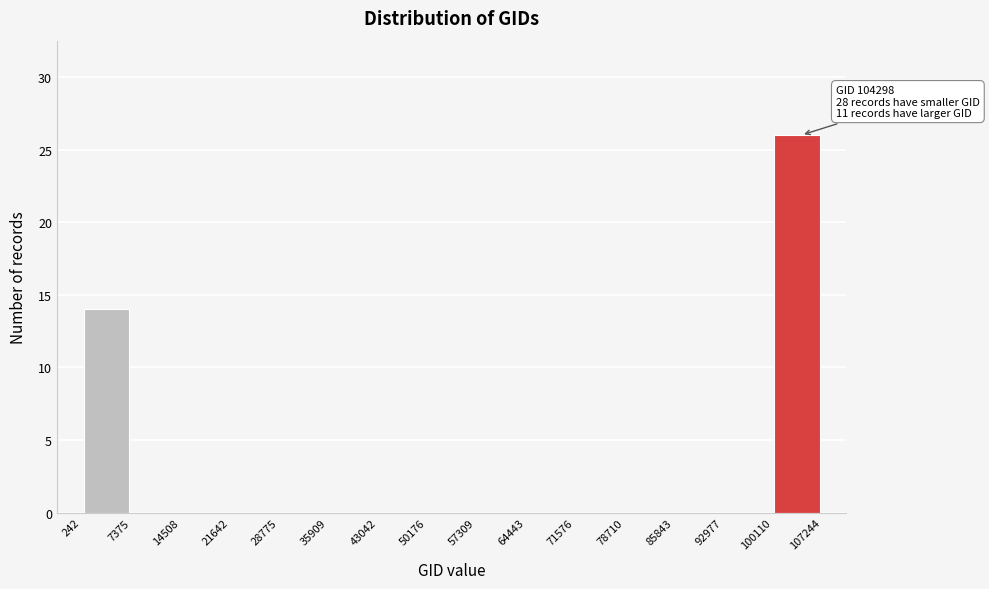

Which range on the x-axis has the tallest bar?

100110 to 107244